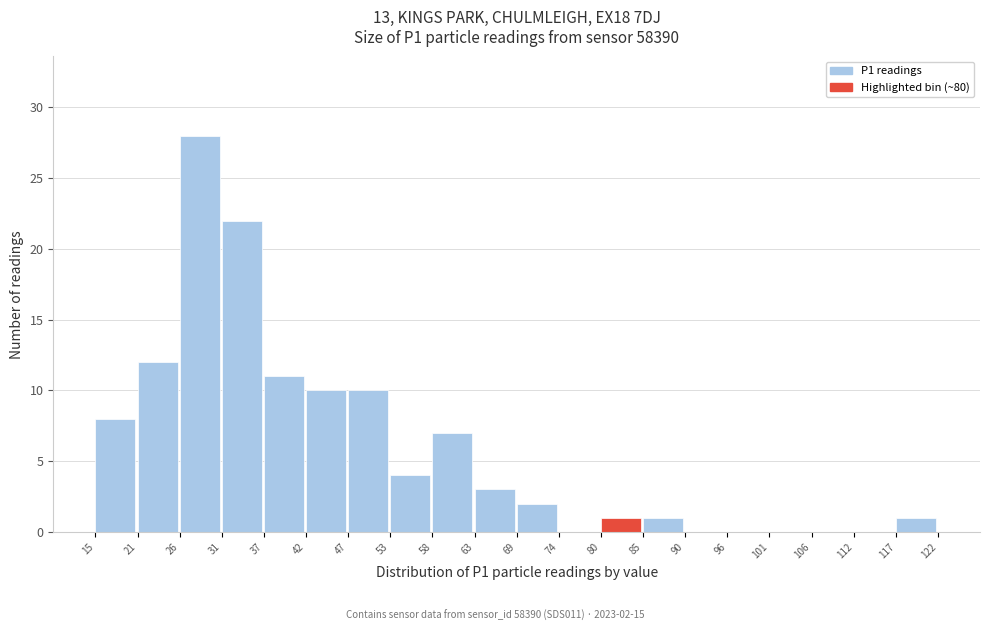

Which range on the x-axis has the tallest bar?

26 to 31